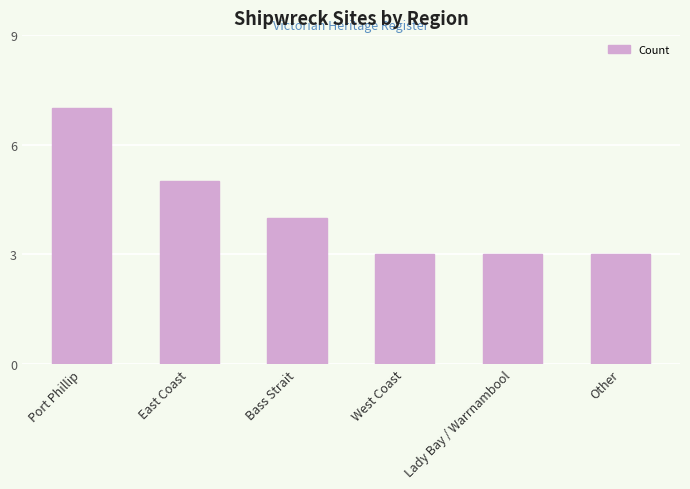

How many values are below 4?

3